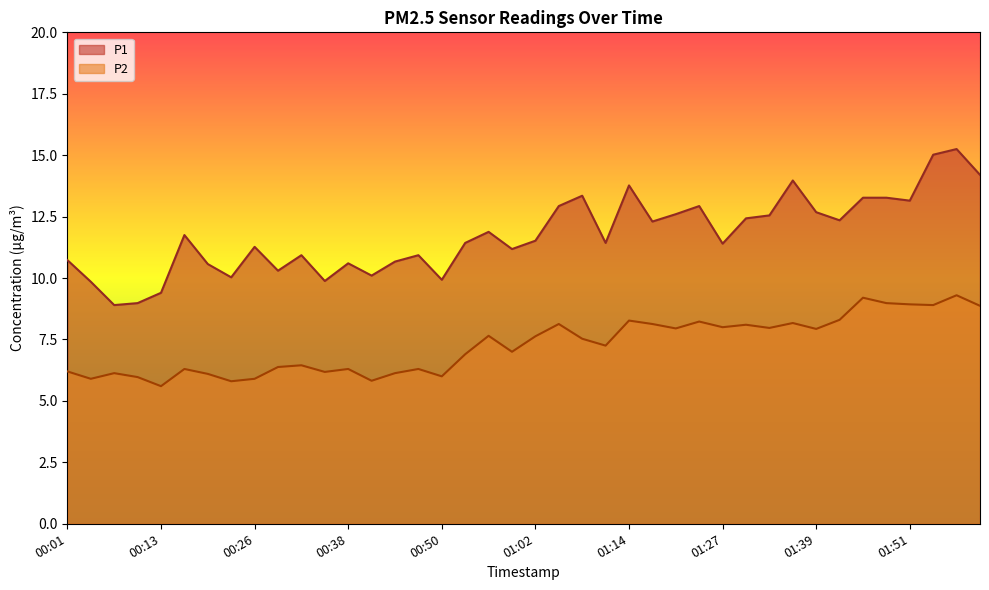

What is the maximum value for P1?

15.2